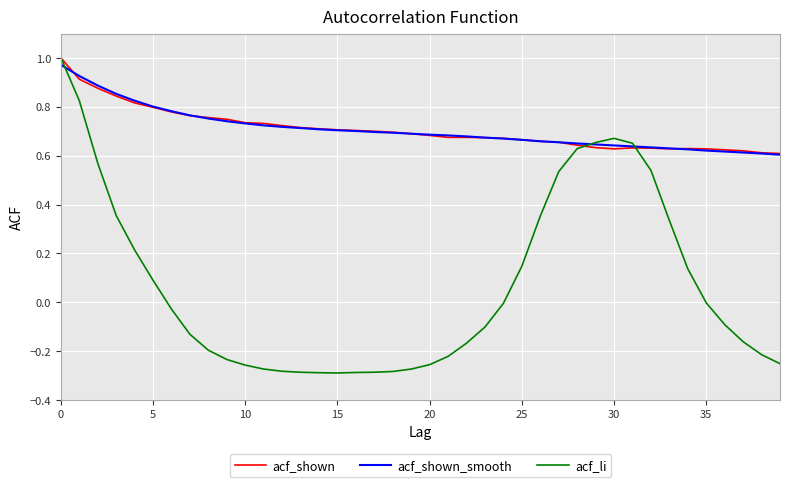

How many lines are shown in the chart?

3